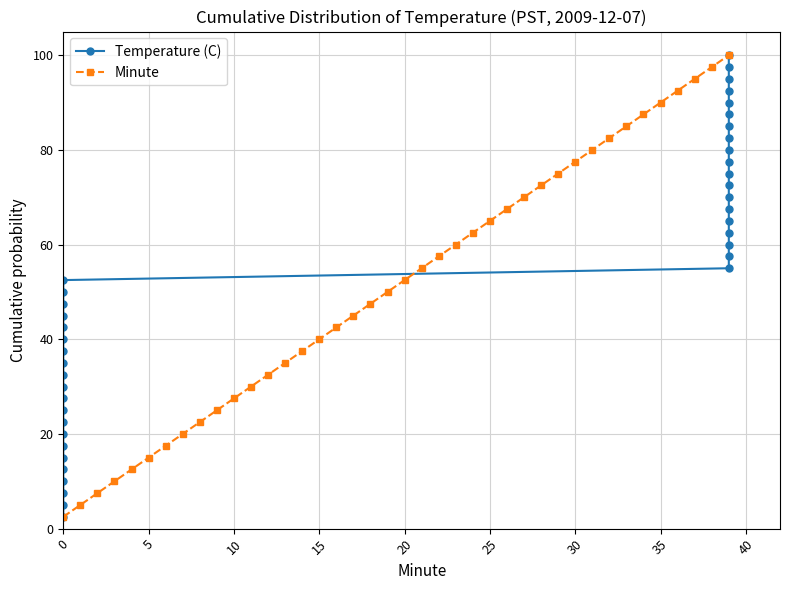

At how many categories does at least one series exceed 16?

34